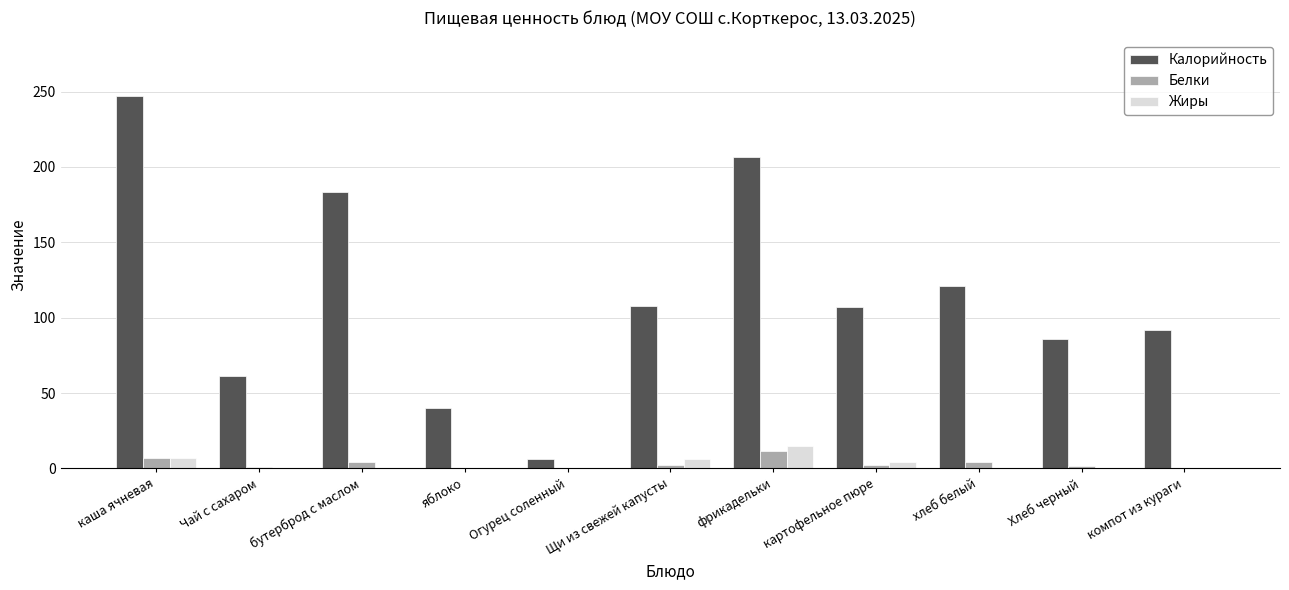

Which series has the largest total across all categories?

Калорийность